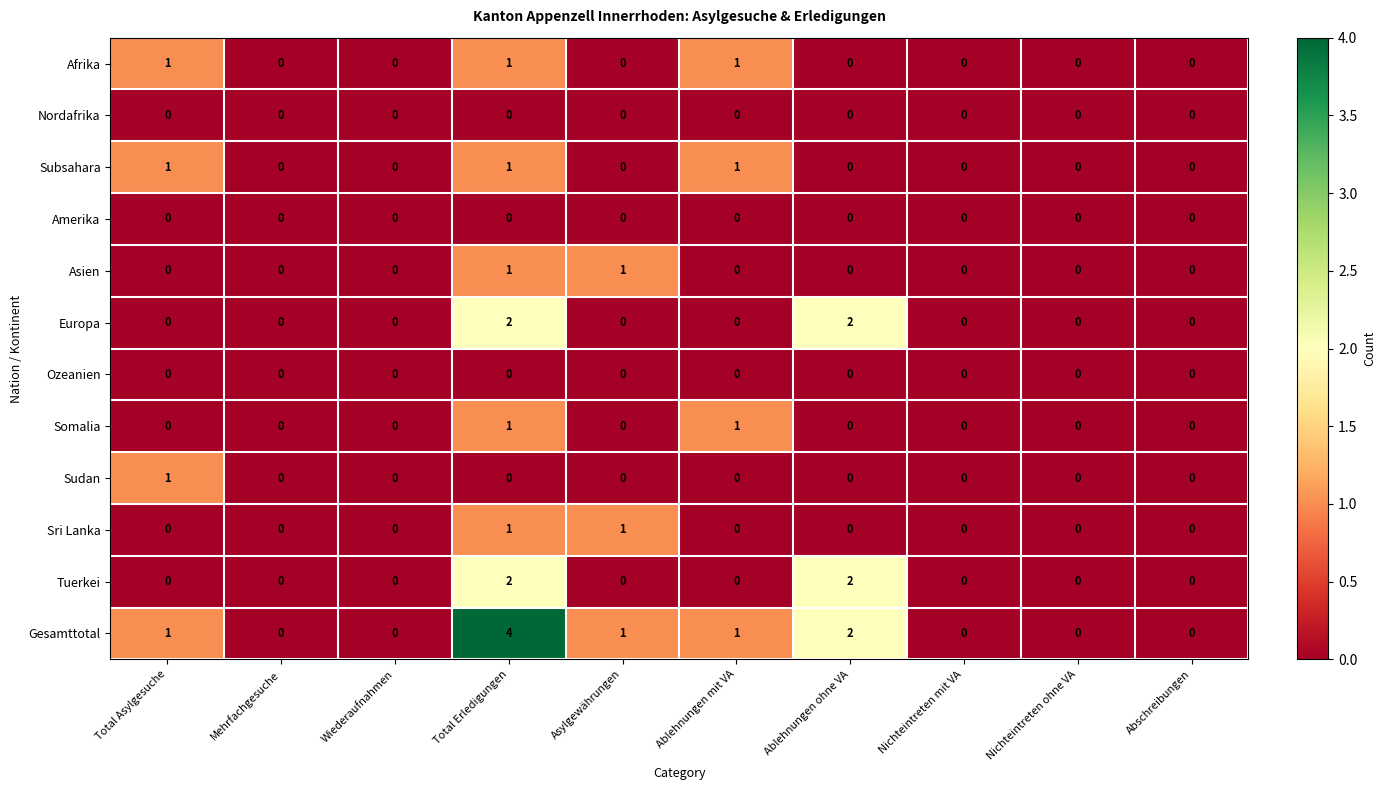

Which category has the highest value across all series?

Total Erledigungen